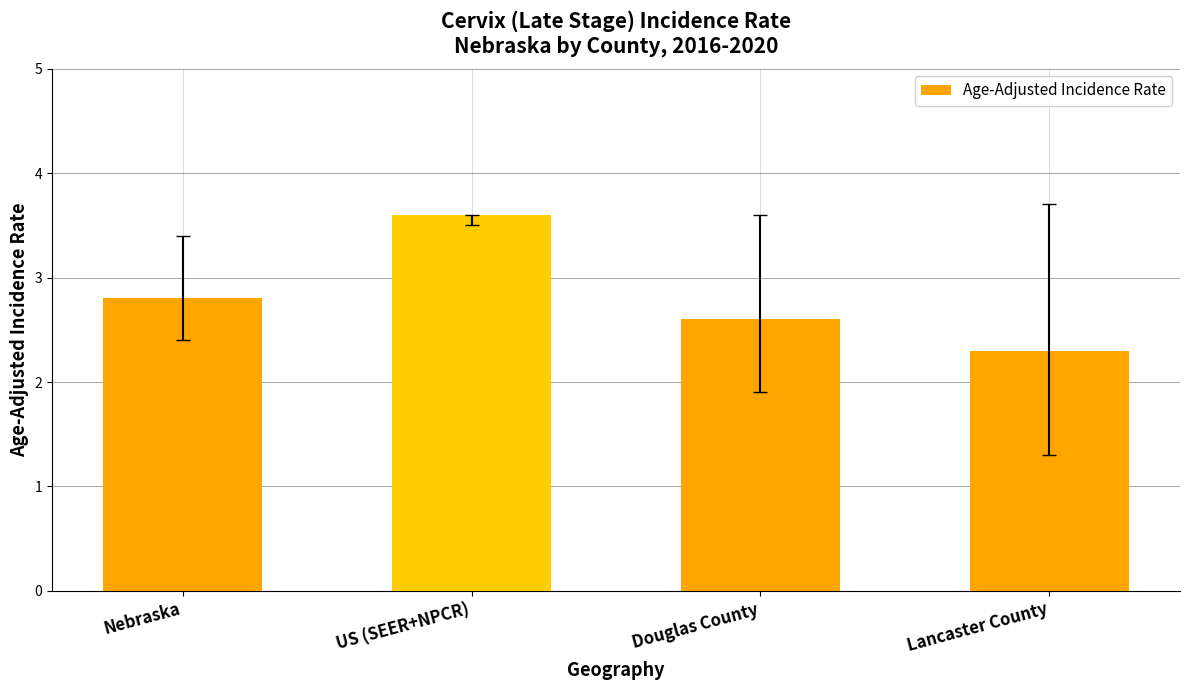

List the labels in order of value, largest first.

US (SEER+NPCR), Nebraska, Douglas County, Lancaster County